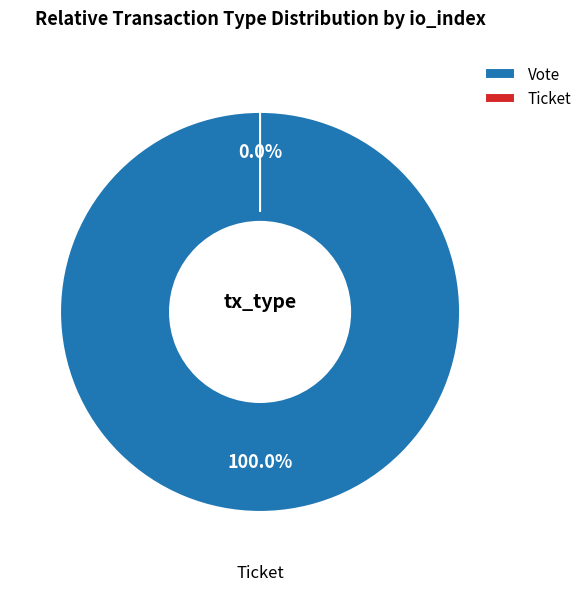

Rank the categories by value from lowest to highest.

Ticket (io_index=0), Vote (io_index=1)